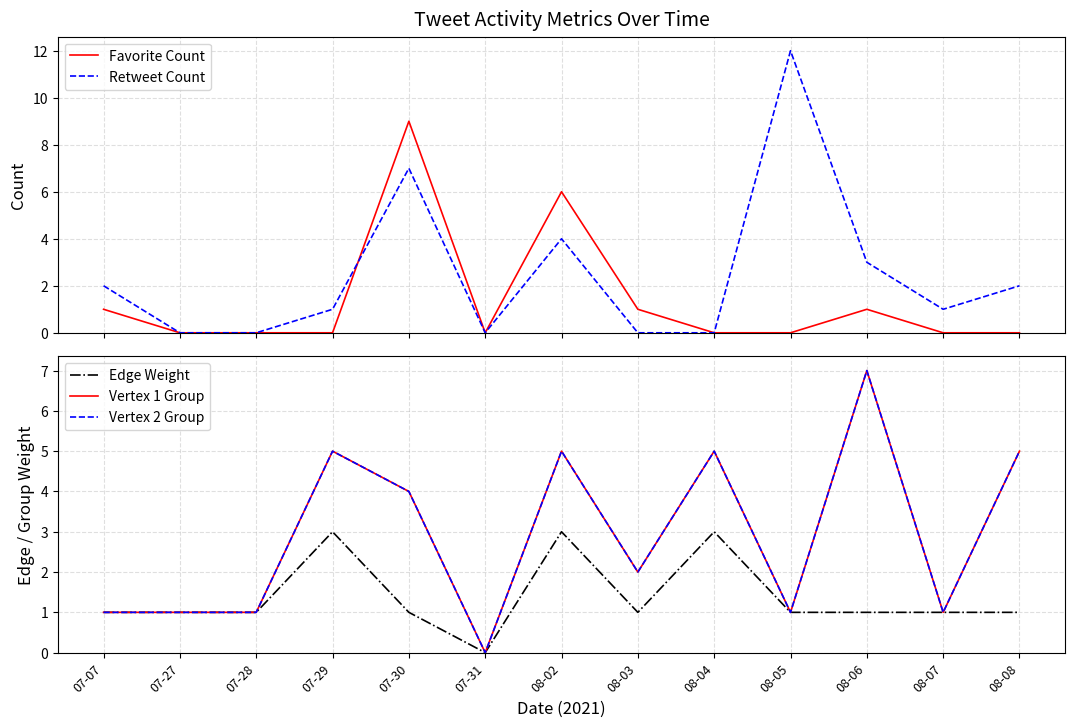

The Vertex 1 Group series shows 1 at 08-05. True or false?

True